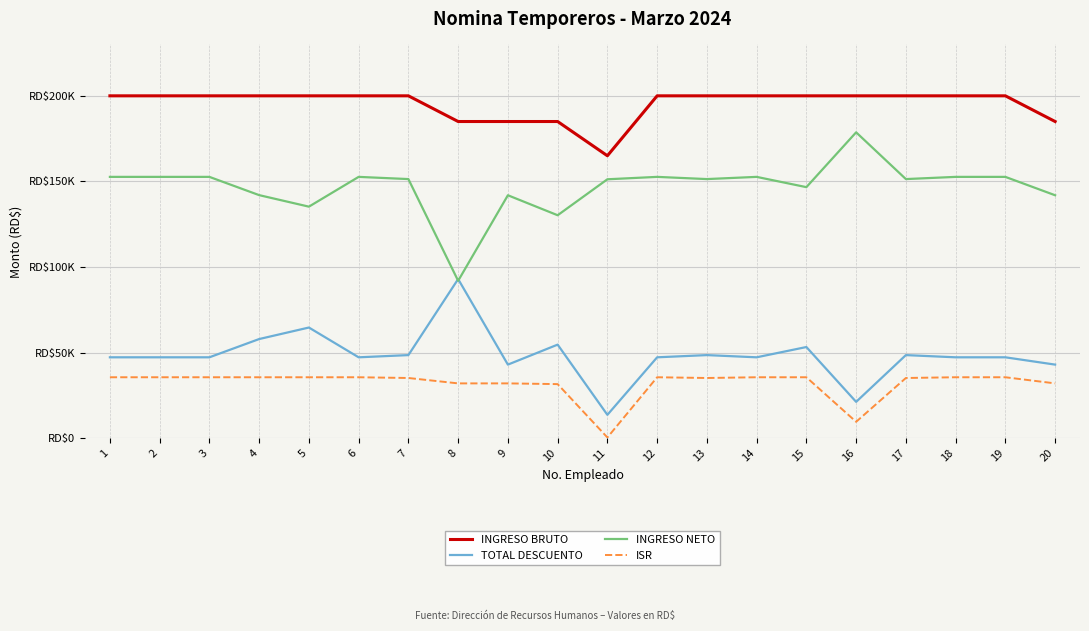

True or false: ISR and INGRESO NETO intersect in this chart.

False